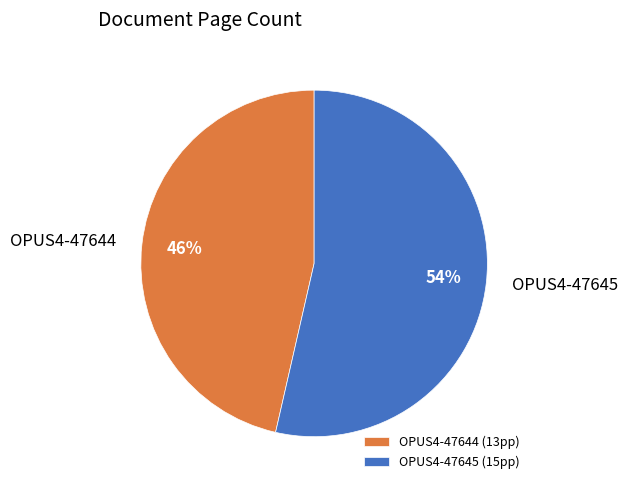

To the nearest percent, what percentage of the pie is OPUS4-47644?

46%